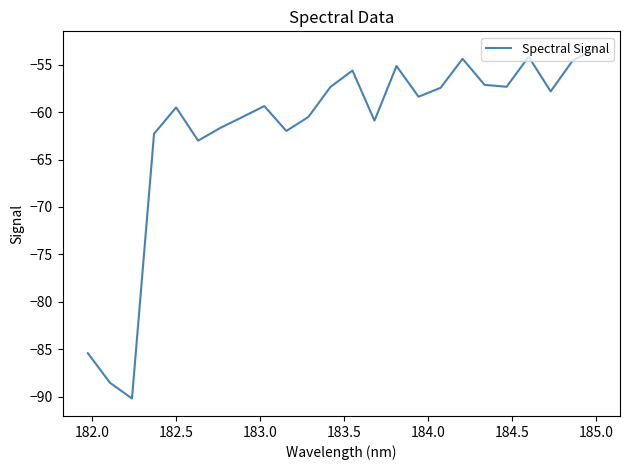

What is the maximum value shown in the chart?

-53.3